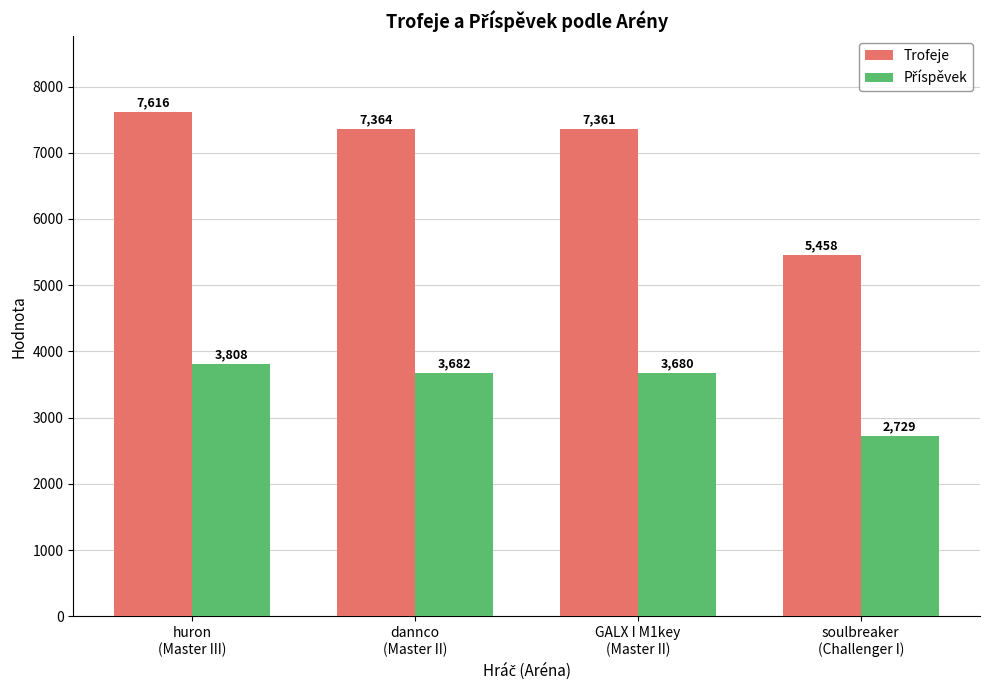

At how many categories does at least one series exceed 3139?

4